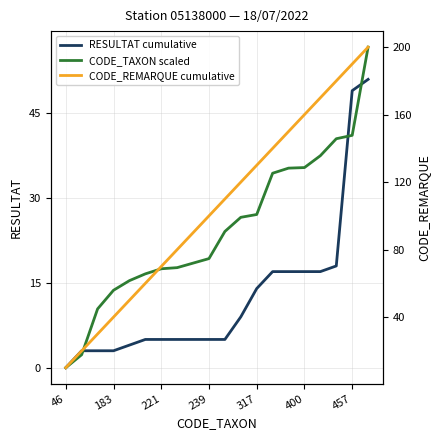

True or false: CODE_REMARQUE cumulative and RESULTAT cumulative intersect in this chart.

False